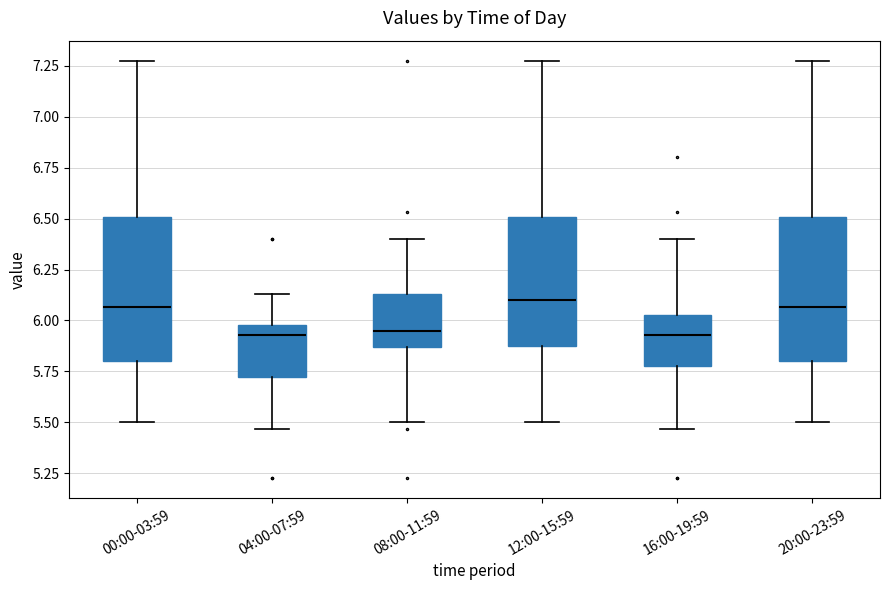

Reading left to right, transcribe this box plot: for each box, give where its median line is, the range the box spans, and where its two whiskers end, as read against the y-axis. The values are not printed on the chart, so give them approximately, as read against the axis.

00:00-03:59: median 6.05, box 5.80 to 6.50, whiskers 5.50 to 7.25
04:00-07:59: median 5.95, box 5.75 to 6.00, whiskers 5.45 to 6.15
08:00-11:59: median 5.95, box 5.85 to 6.15, whiskers 5.50 to 6.40
12:00-15:59: median 6.10, box 5.90 to 6.50, whiskers 5.50 to 7.25
16:00-19:59: median 5.95, box 5.80 to 6.05, whiskers 5.45 to 6.40
20:00-23:59: median 6.05, box 5.80 to 6.50, whiskers 5.50 to 7.25